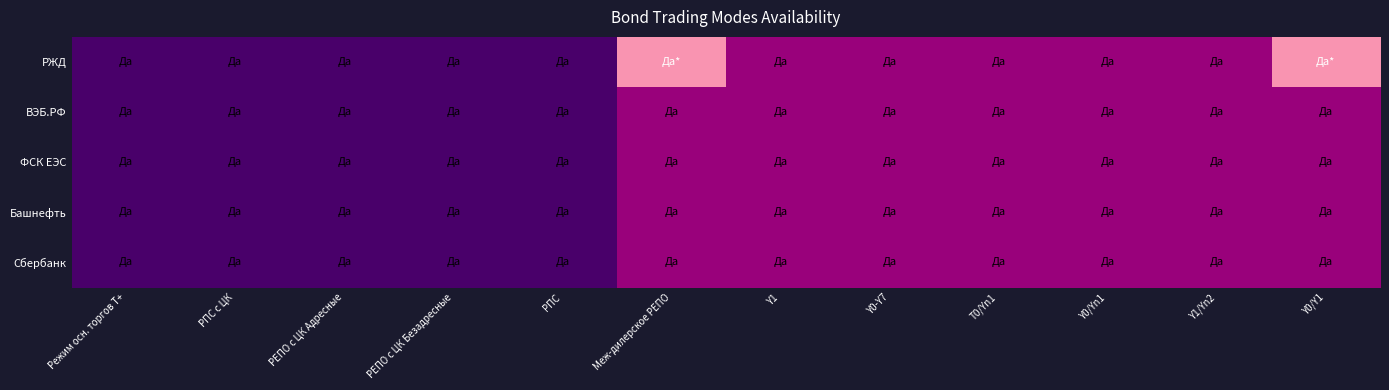

How many categories are shown in the chart?

12